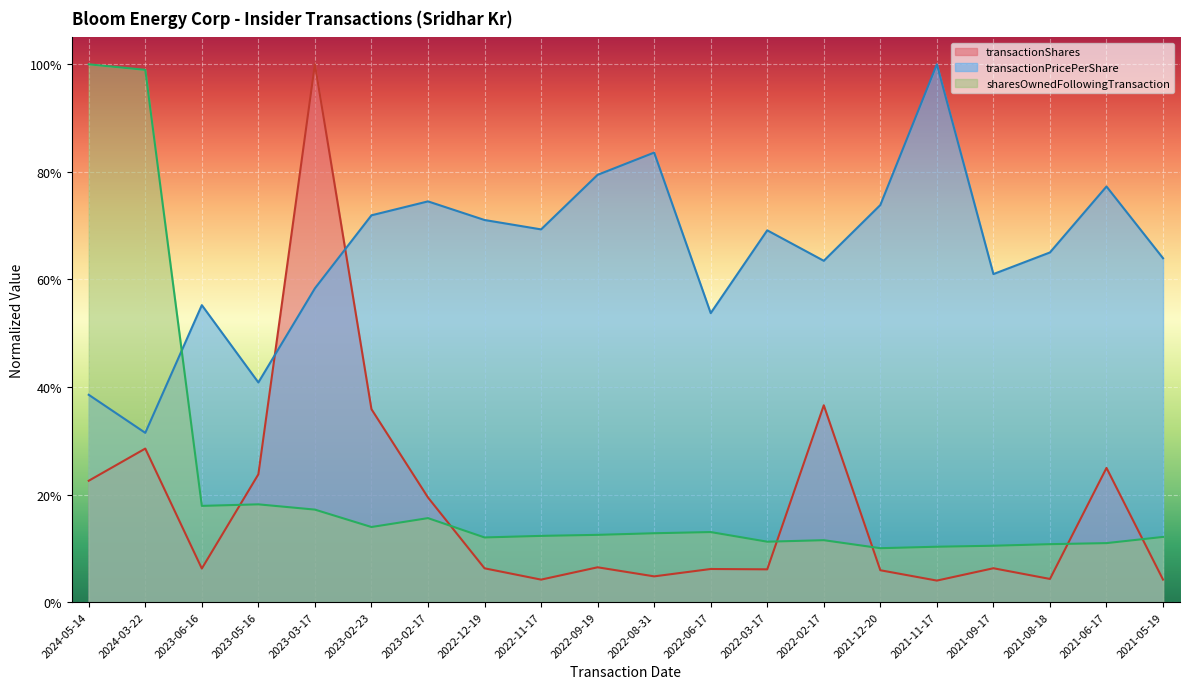

Where is transactionPricePerShare nearest to the value 0?

2024-03-22